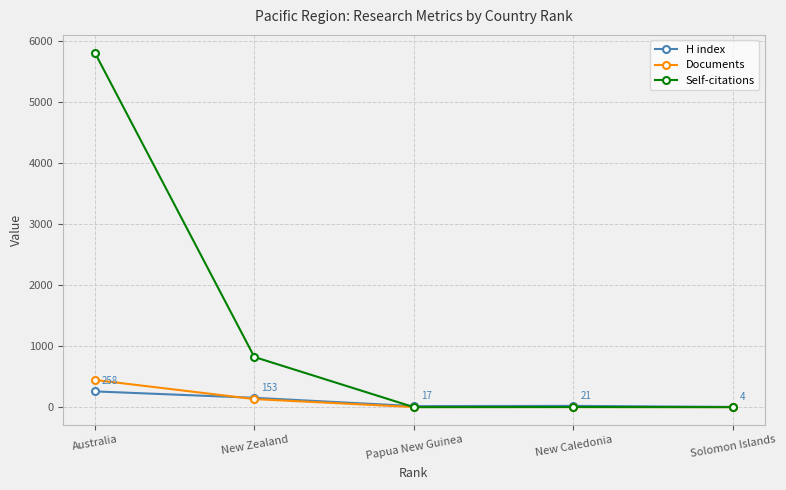

At which category does Self-citations reach its first local peak?

New Caledonia